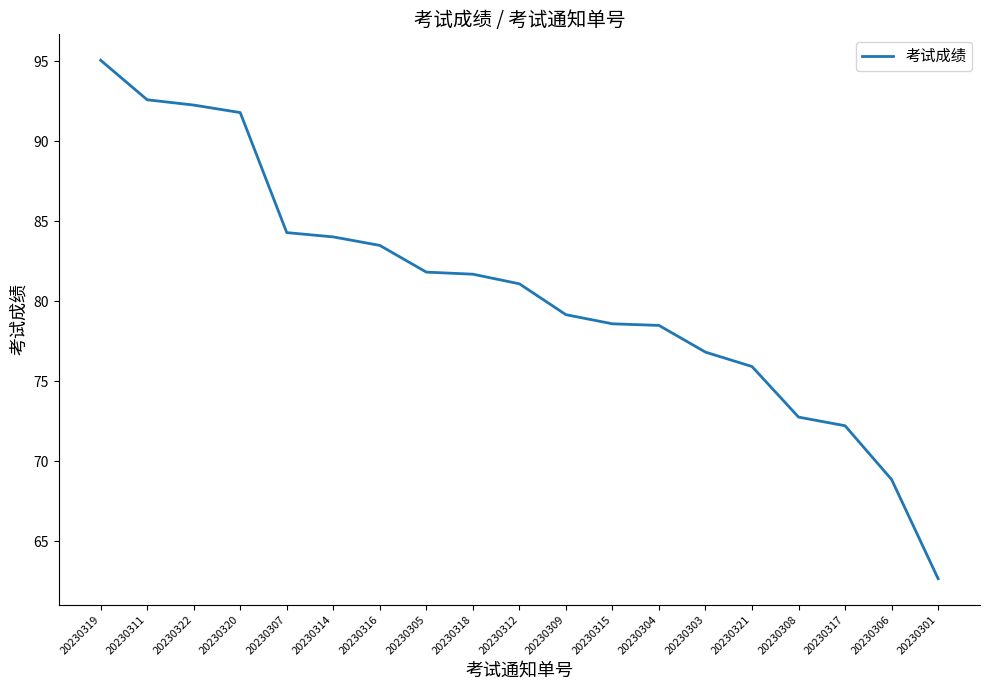

What is the difference between the values at 20230316 and 20230319?

11.6